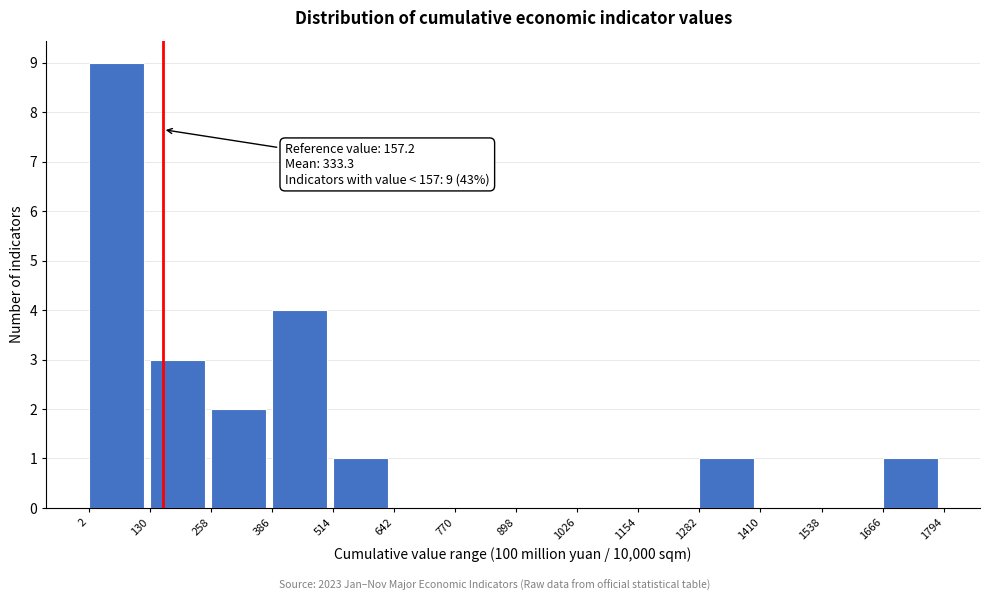

Over which range of the x-axis is the bar tallest?

2 to 130